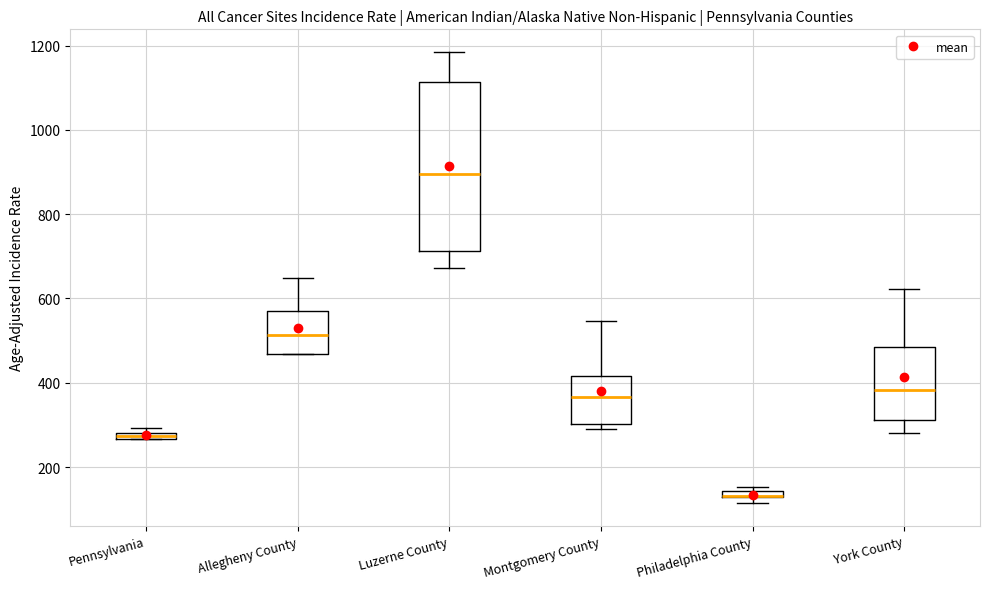

Which box is the tallest, from its lower edge to its upper edge?

Luzerne County